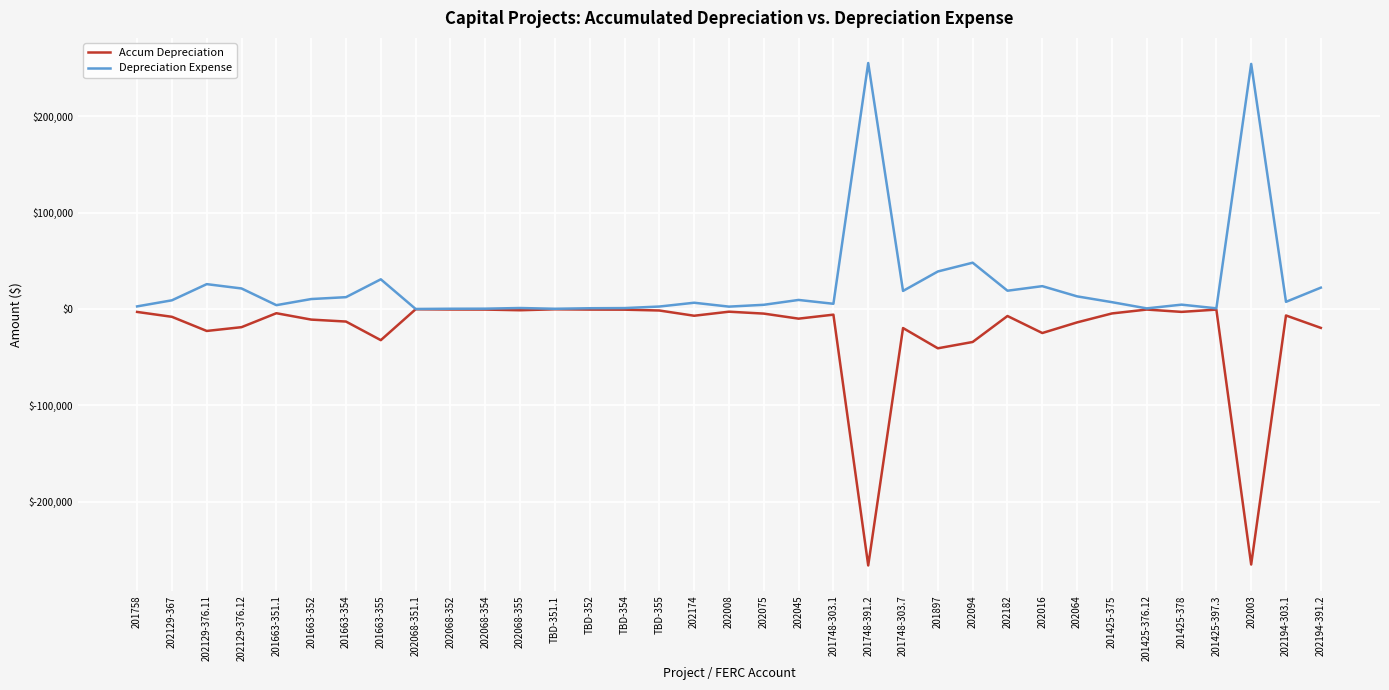

At 202064, list the series in order from smallest to largest.

Accum Depreciation, Depreciation Expense